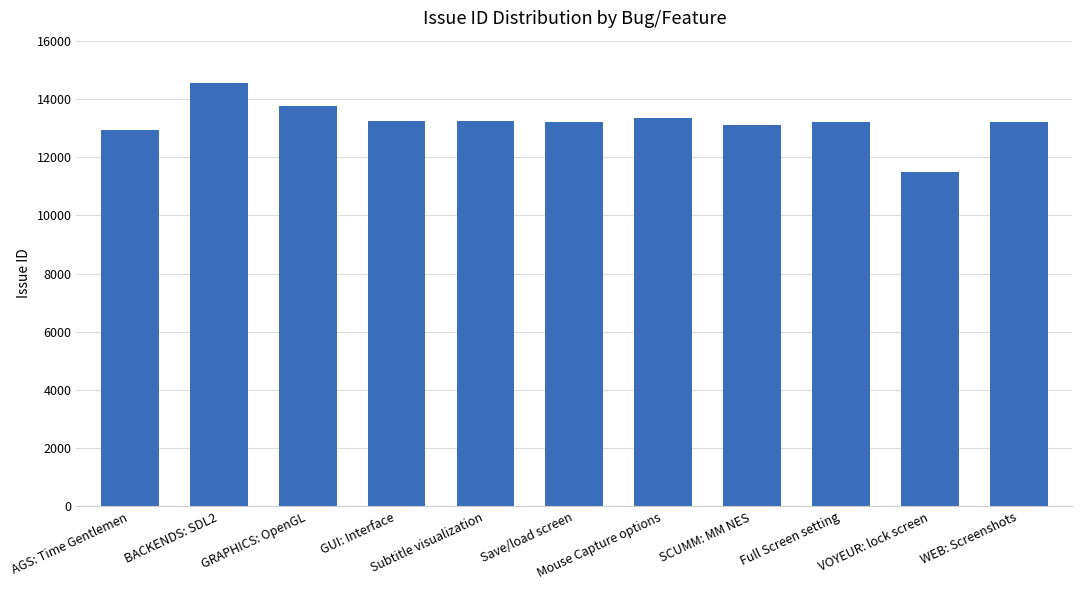

What is the smallest value displayed?

11496